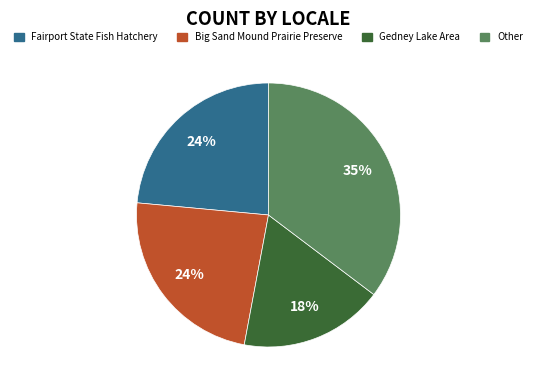

Is there any slice that represents more than half of the pie?

No